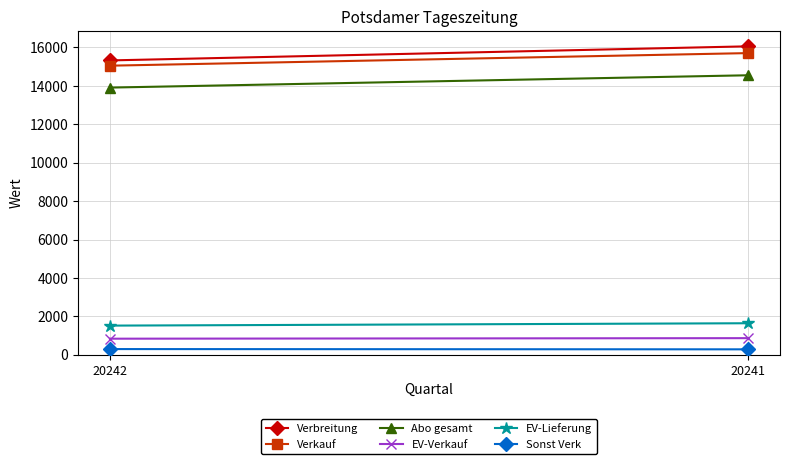

Is it true that Verkauf equals 4341 at 20241?

False